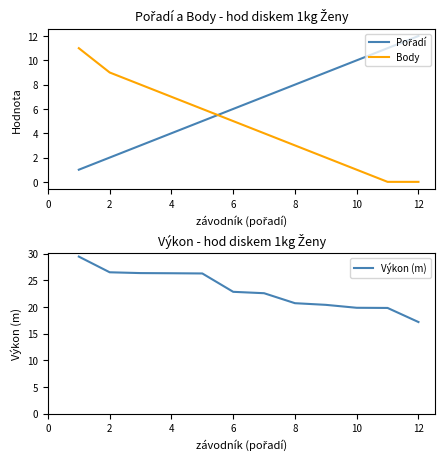

The Body series shows -6 at 12. True or false?

False